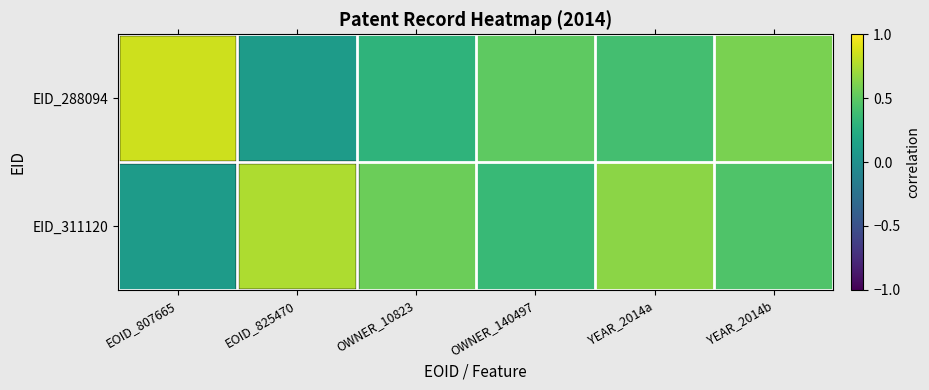

Count the number of categories in the chart.

6